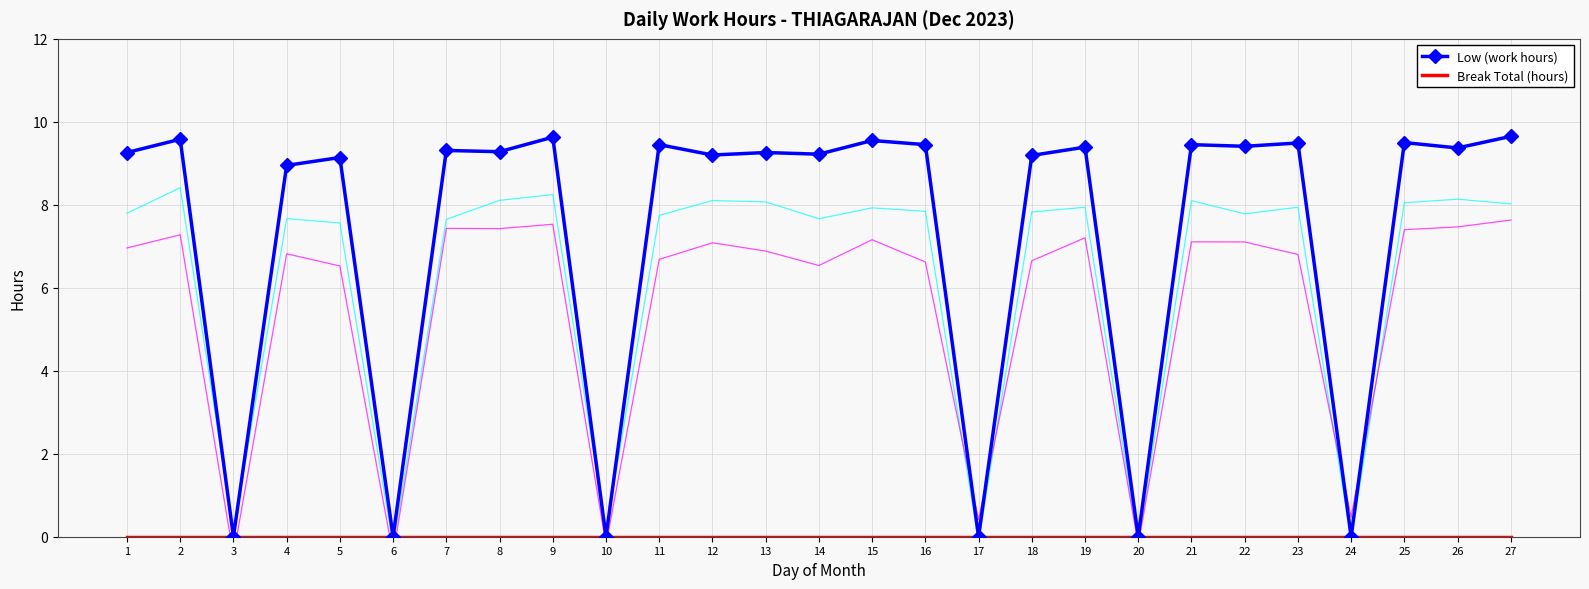

Is this an area chart (filled region under the line)?

No